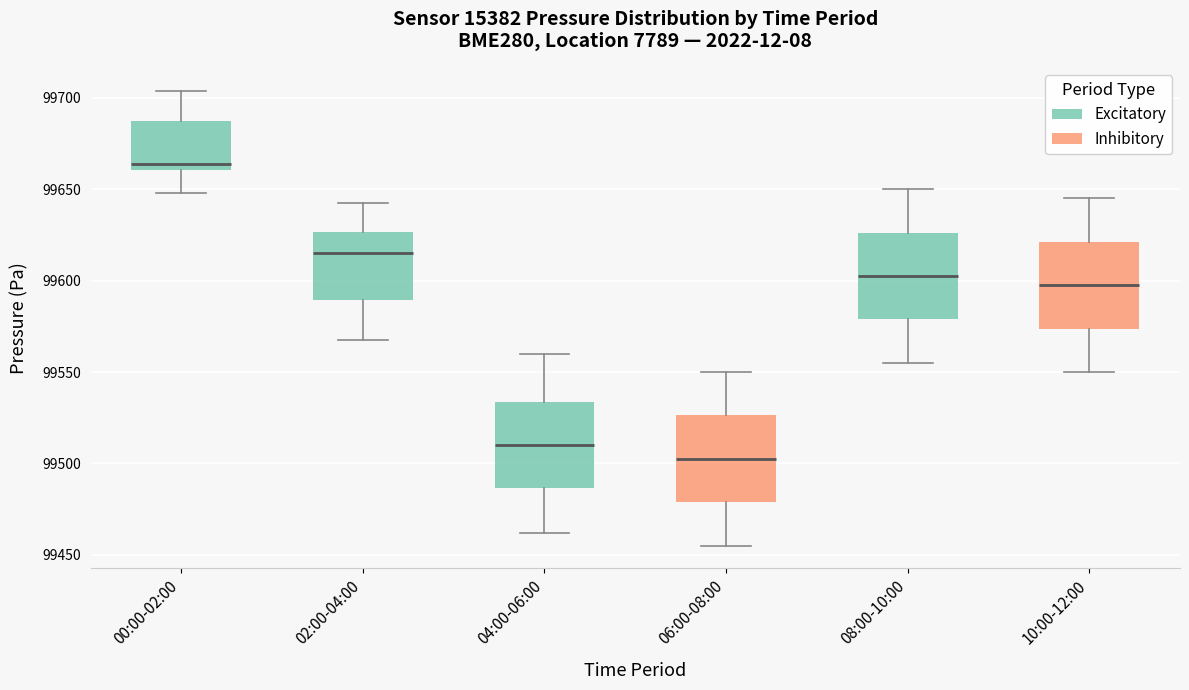

Where does the upper whisker of the box for 08:00-10:00 end on the y-axis? The values are not printed on the chart, so give them approximately, as read against the axis.

99650